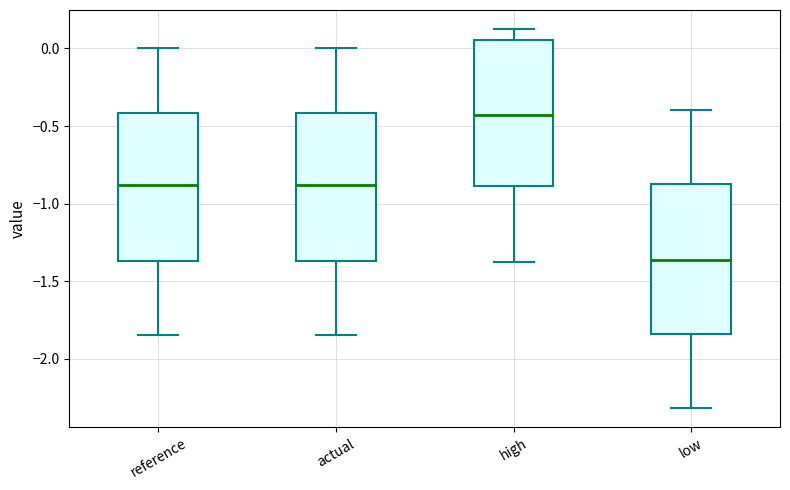

Reading left to right, transcribe this box plot: for each box, give where its median line is, the range the box spans, and where its two whiskers end, as read against the y-axis. The values are not printed on the chart, so give them approximately, as read against the axis.

reference: median -0.90, box -1.35 to -0.40, whiskers -1.85 to 0.00
actual: median -0.90, box -1.35 to -0.40, whiskers -1.85 to 0.00
high: median -0.45, box -0.90 to 0.05, whiskers -1.40 to 0.15
low: median -1.35, box -1.85 to -0.85, whiskers -2.30 to -0.40